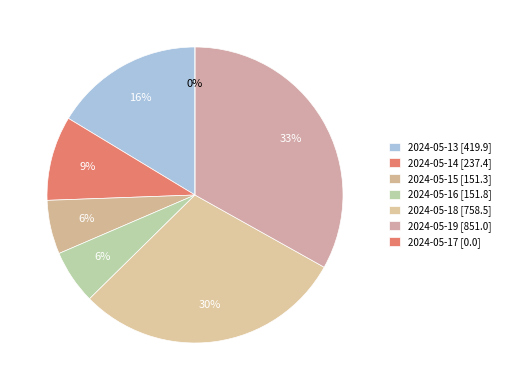

Is it true that 2024-05-19 is 38% of the pie?

False